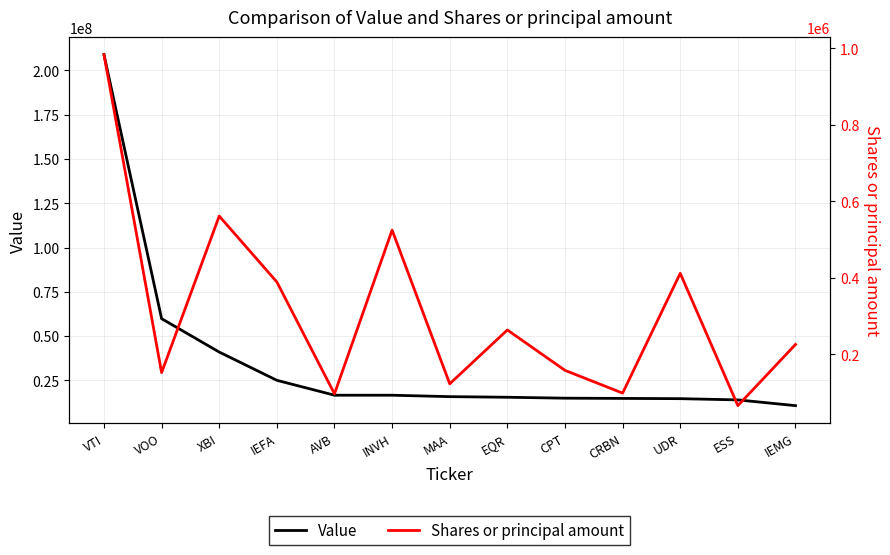

True or false: Value and Shares or principal amount intersect in this chart.

False